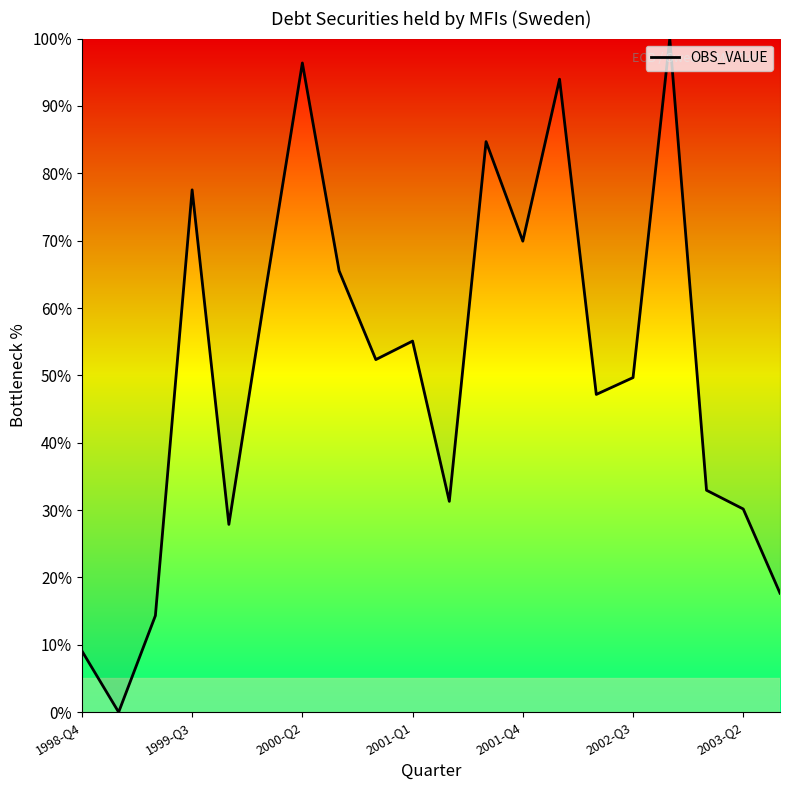

What is the greatest value displayed?

100.0